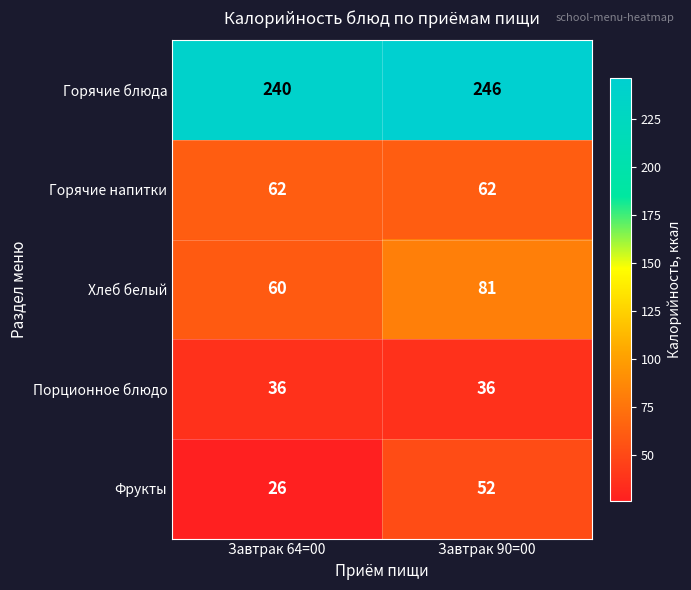

Which series has the largest range (max minus min)?

Фрукты